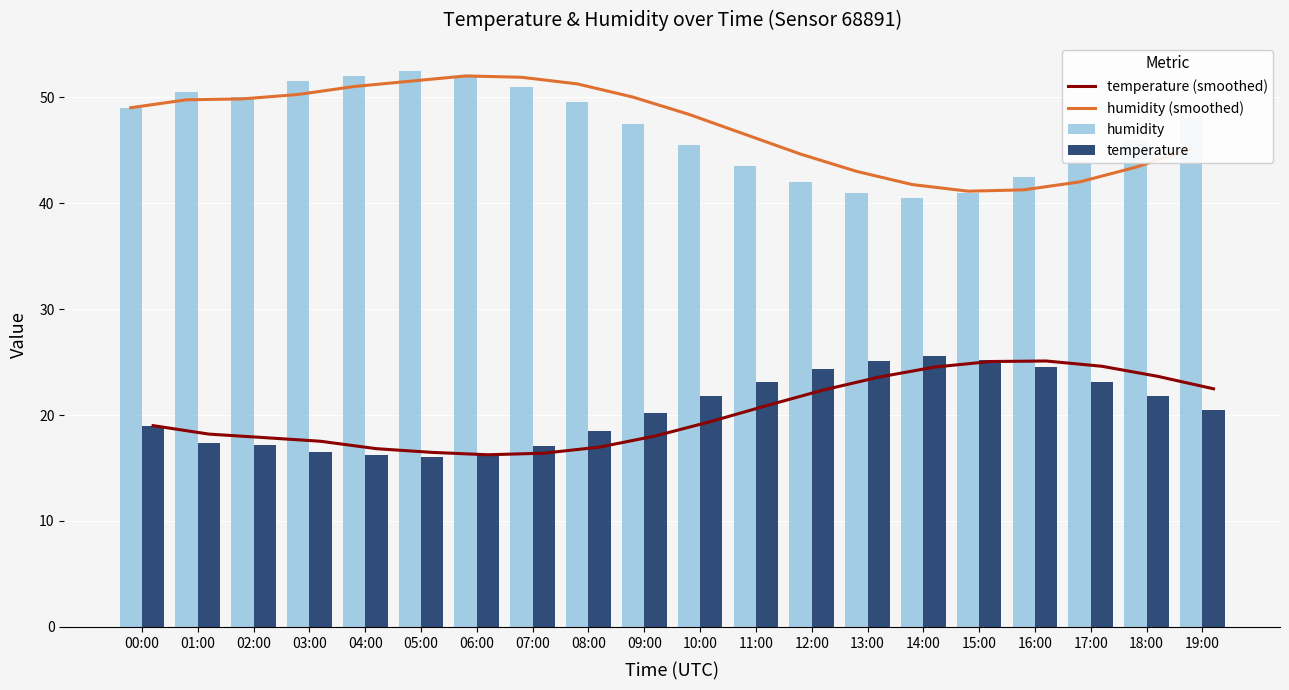

Which series has the largest total across all categories?

humidity (smoothed)